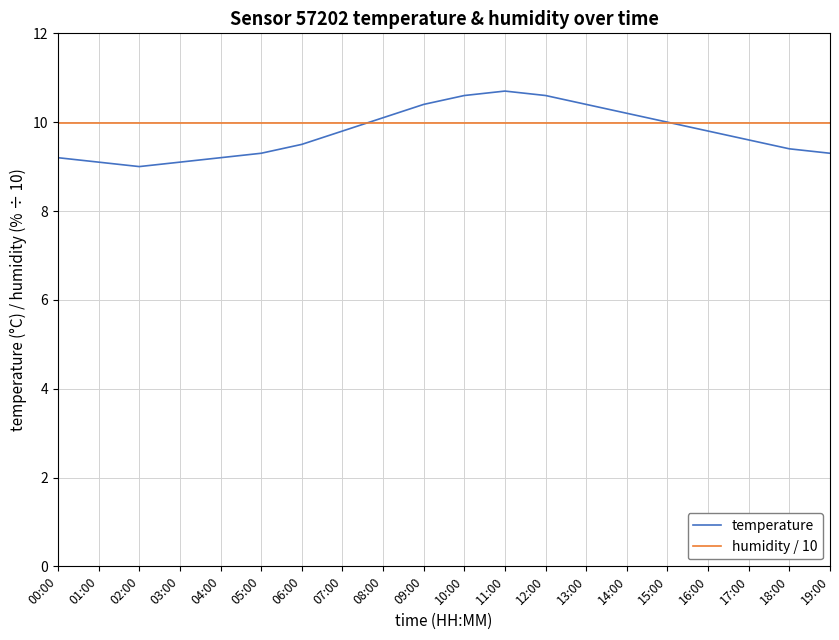

Is this an area chart (filled region under the line)?

No